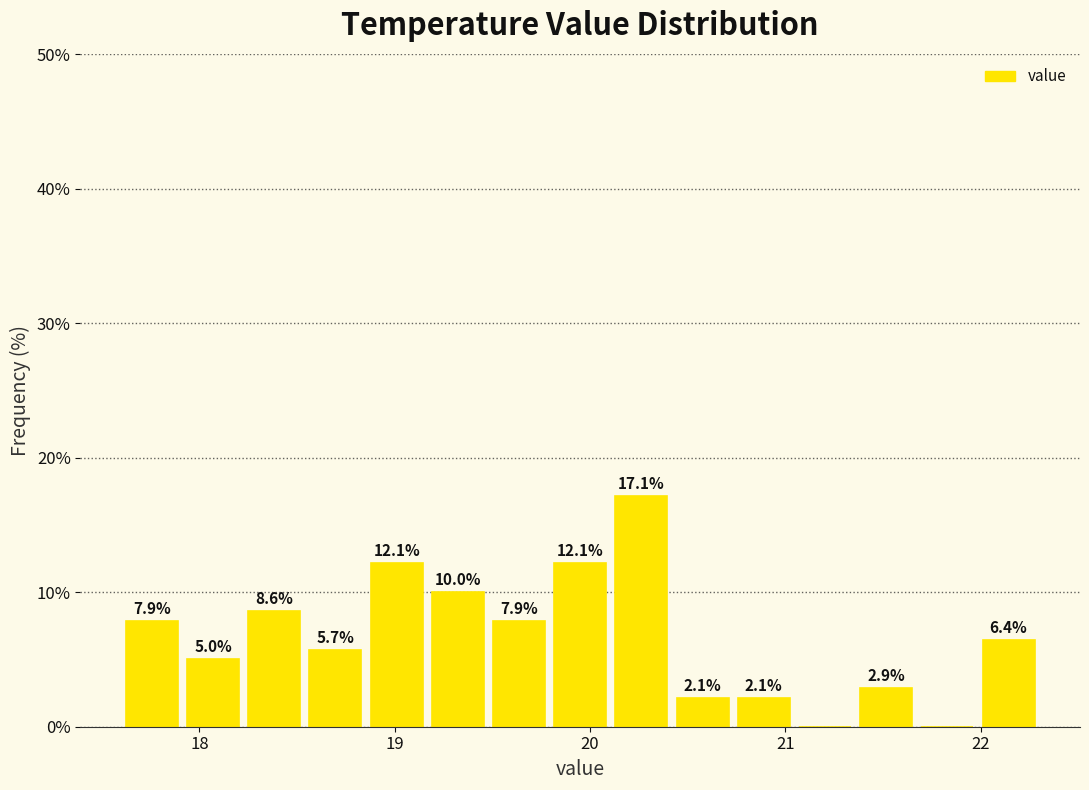

Read against the x-axis, roughly where is the centre of the tallest bar?

20.3